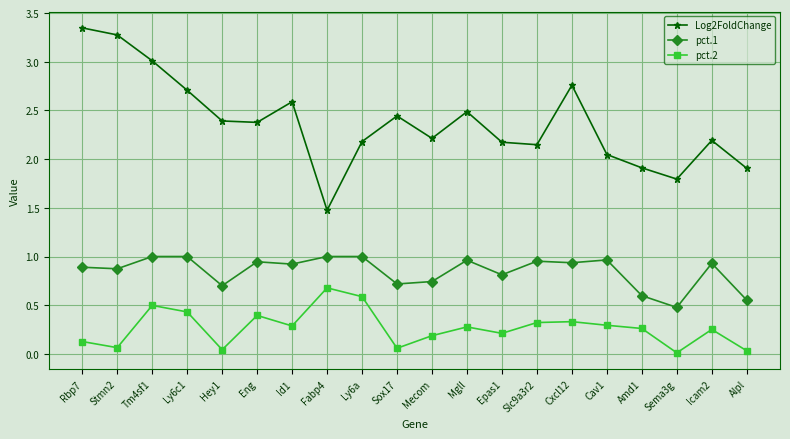

Is this an area chart (filled region under the line)?

No